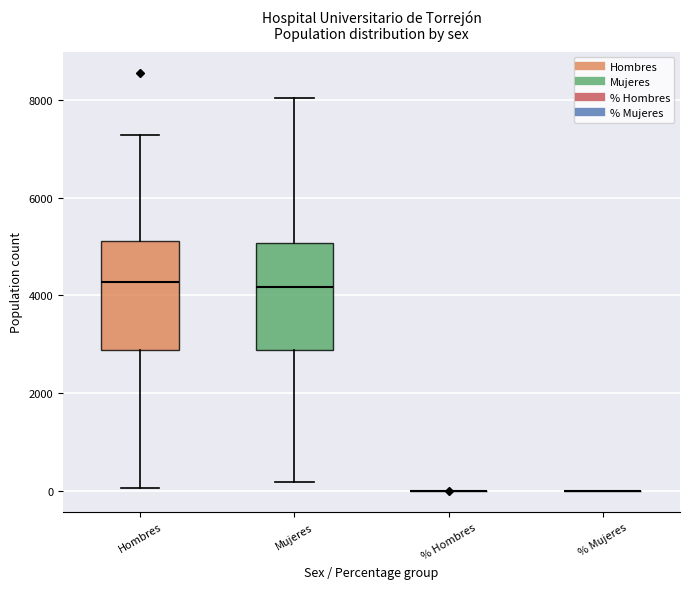

Reading left to right, read every box against the y-axis: the position of its median line, the range the box covers, and the ends of its whiskers. The values are not printed on the chart, so give them approximately, as read against the axis.

Hombres: median 4200, box 2800 to 5200, whiskers 0 to 7200
Mujeres: median 4200, box 2800 to 5000, whiskers 200 to 8000
% Hombres: box collapsed to a line at 0, whiskers 0 to 0
% Mujeres: box collapsed to a line at 0, whiskers 0 to 0